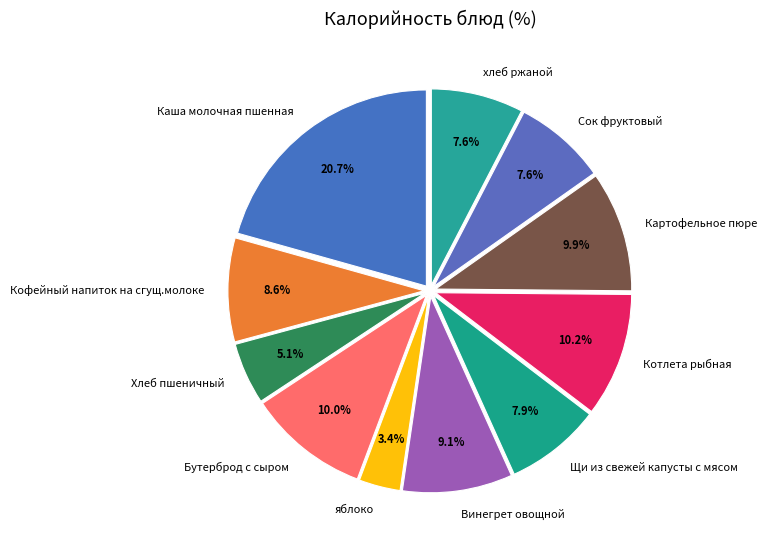

To the nearest percent, what portion does яблоко represent?

3%